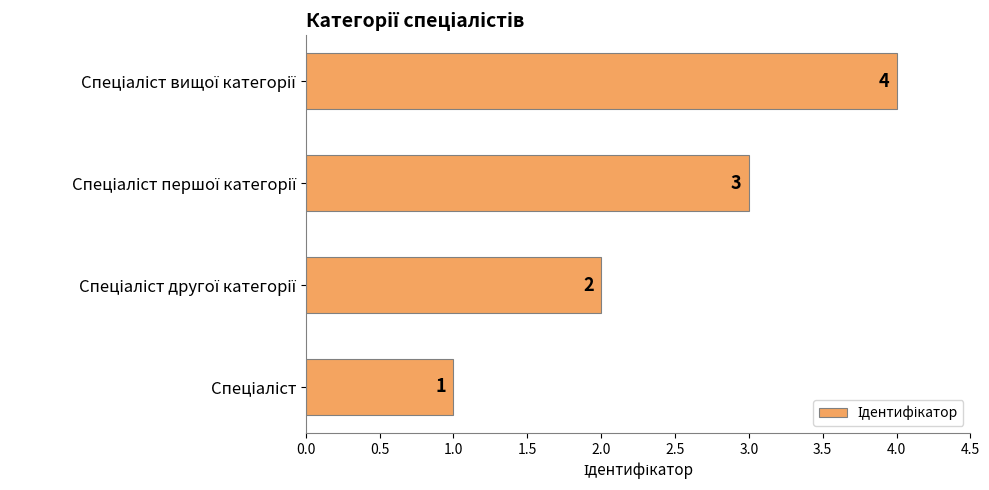

What is the smallest value displayed?

1